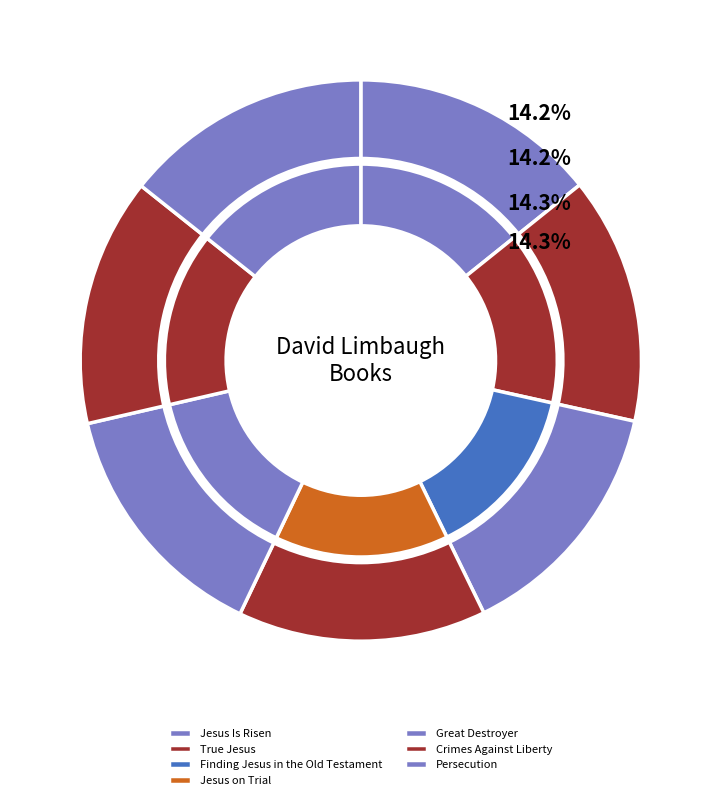

Between Great Destroyer and True Jesus, which is larger?

Great Destroyer